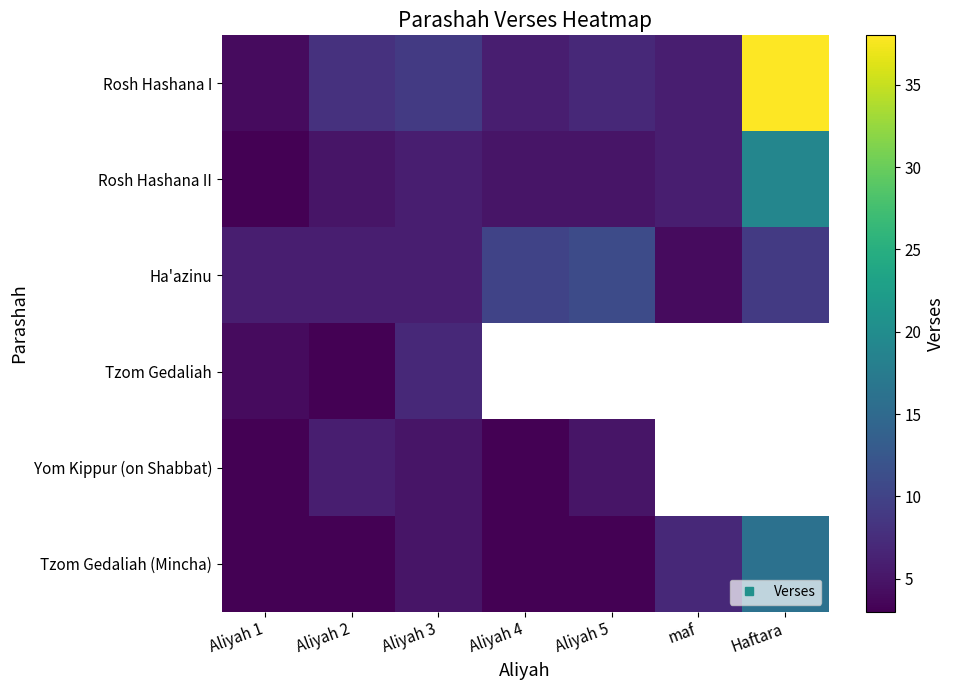

The value of Rosh Hashana I at Aliyah 5 is 7.0. True or false?

True